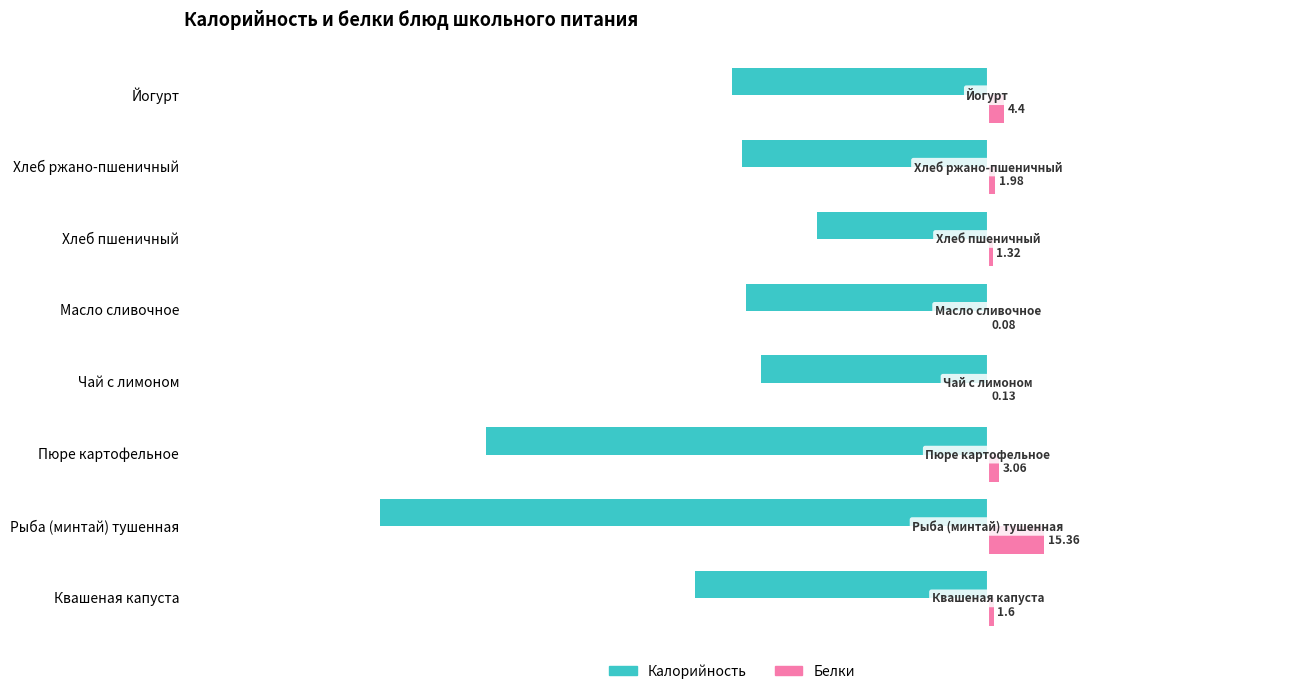

What is the highest value of the Калорийность series?

-46.6